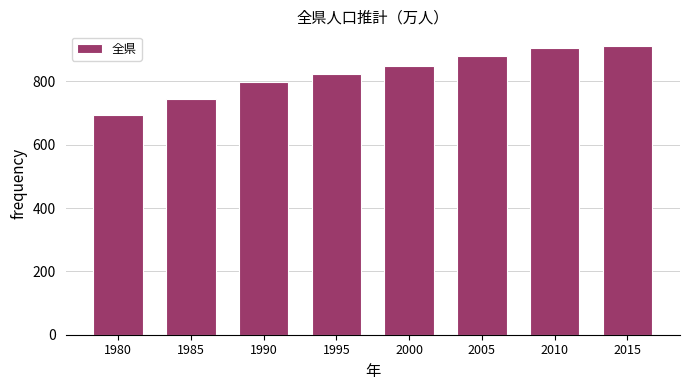

Reading right to left, extract all data points from this chart.

912.6	904.8	879.2	849.0	824.6	798.0	743.2	692.4